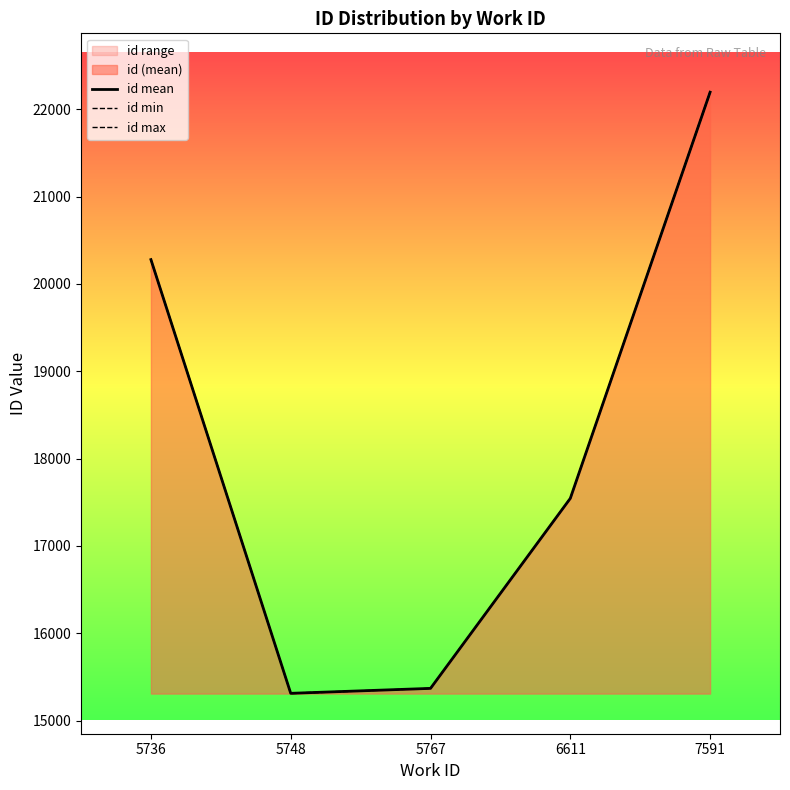

What is the lowest value of the id min series?

15308.0